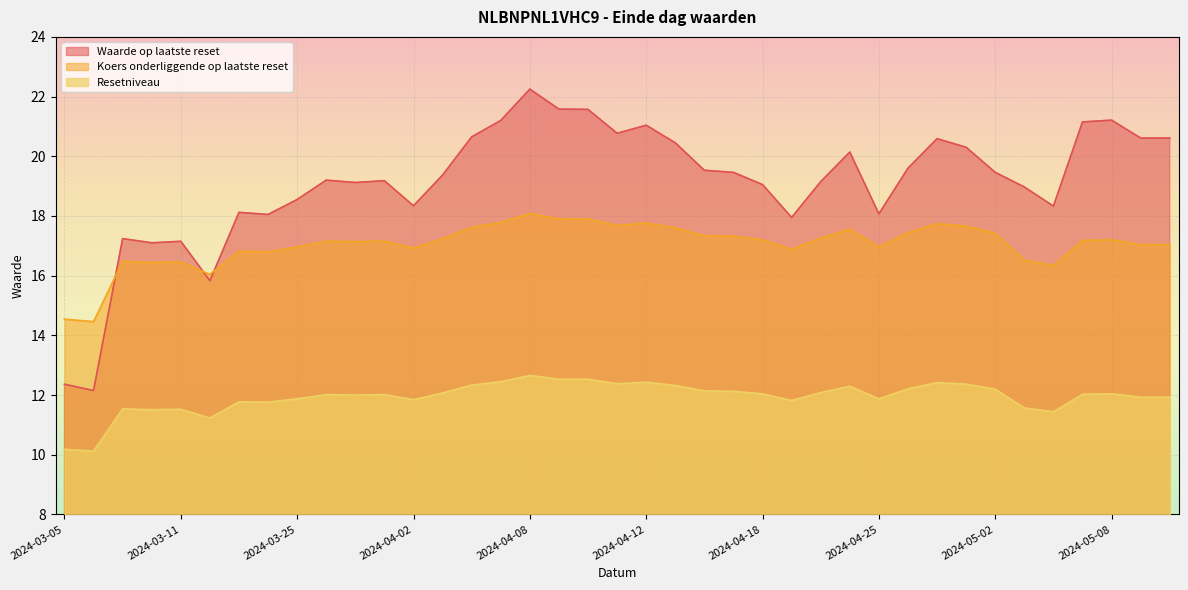

Where is Waarde op laatste reset nearest to the value 17?

2024-03-08